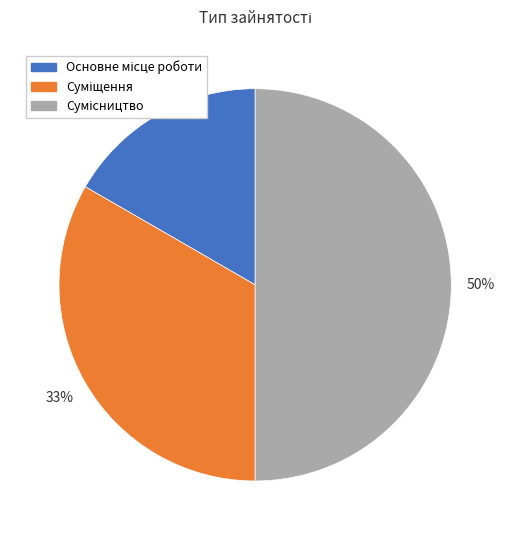

To the nearest percent, what is the difference between the largest and smallest slice percentages?

33%